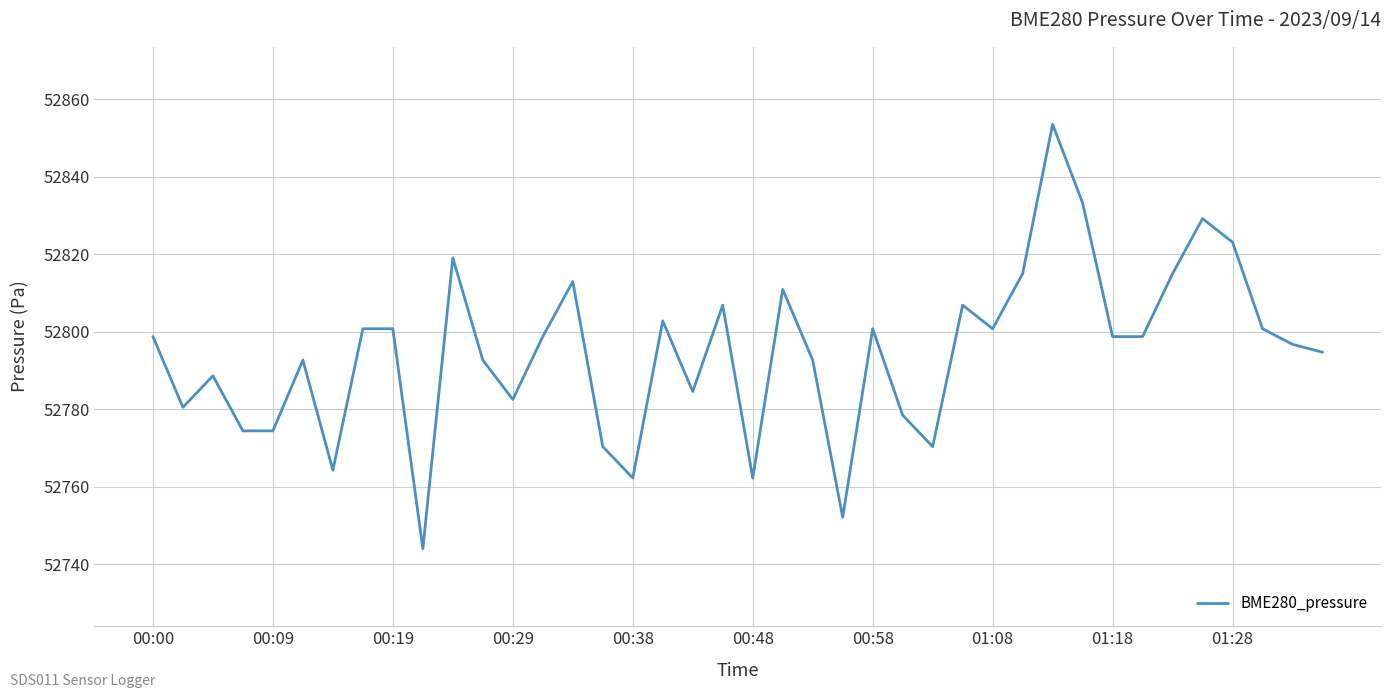

What is the difference between the maximum and minimum values?

109.6